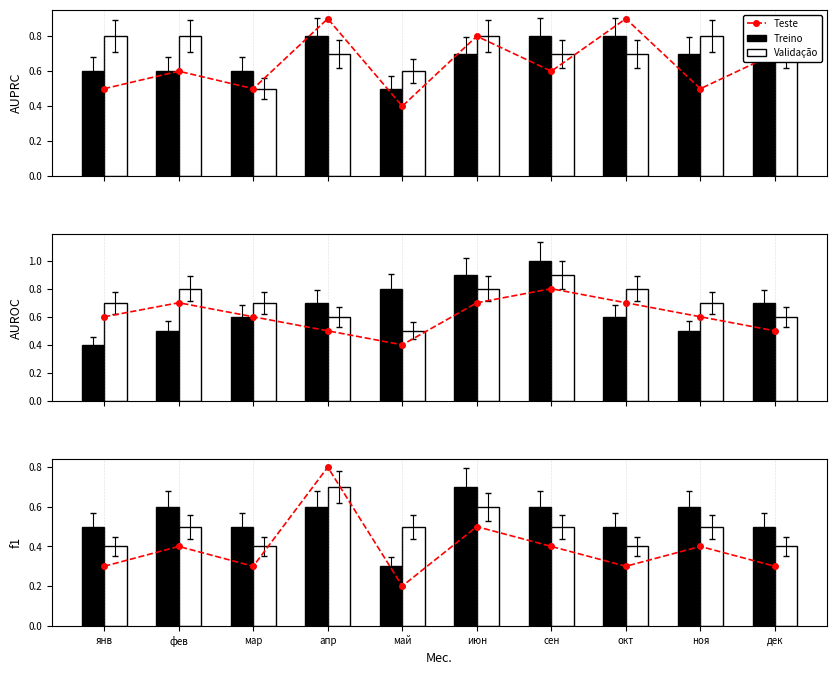

How many categories are shown in the chart?

10